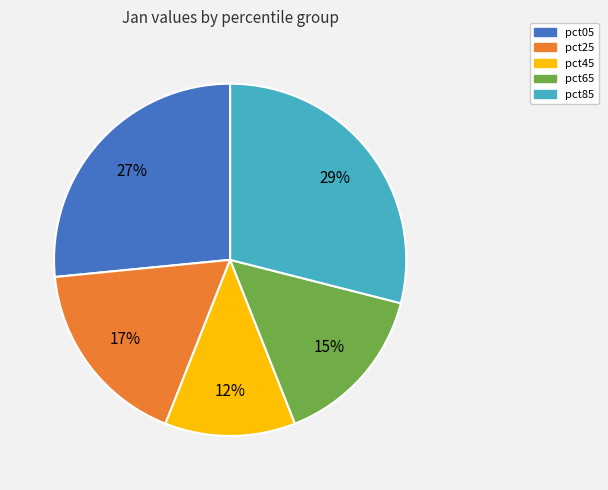

Do pct45 and pct65 together represent more than half of the pie?

No